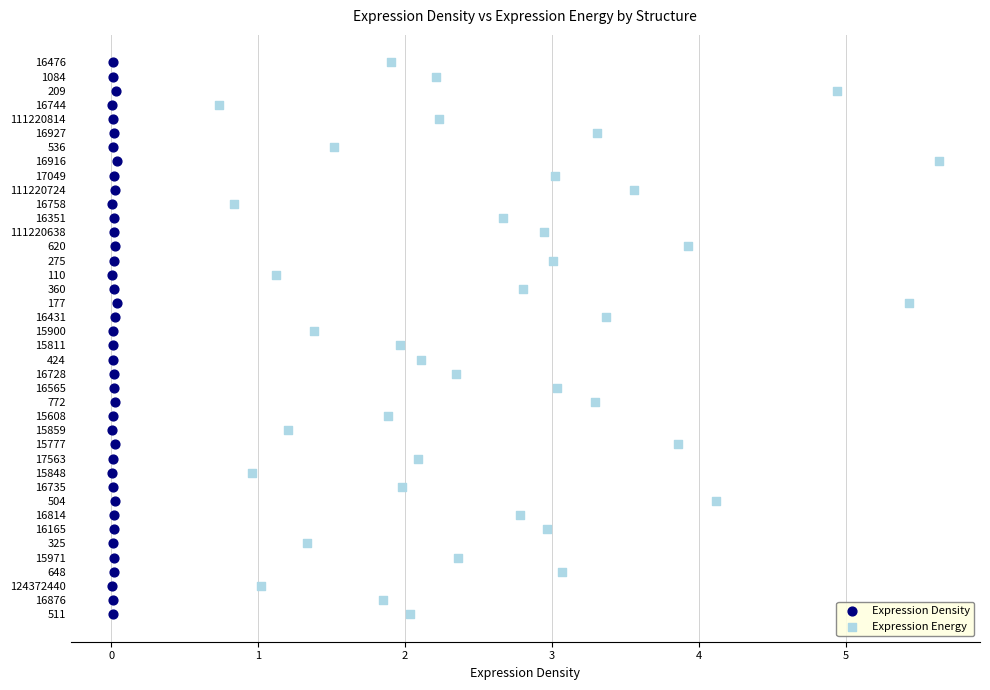

What are all the series names shown in the legend?

Expression Density, Expression Energy